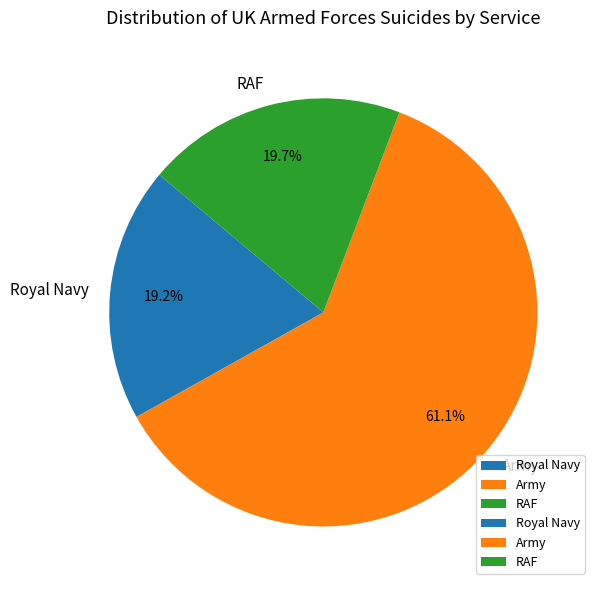

Approximately how many times larger is the value at Army compared to Royal Navy?

3.2